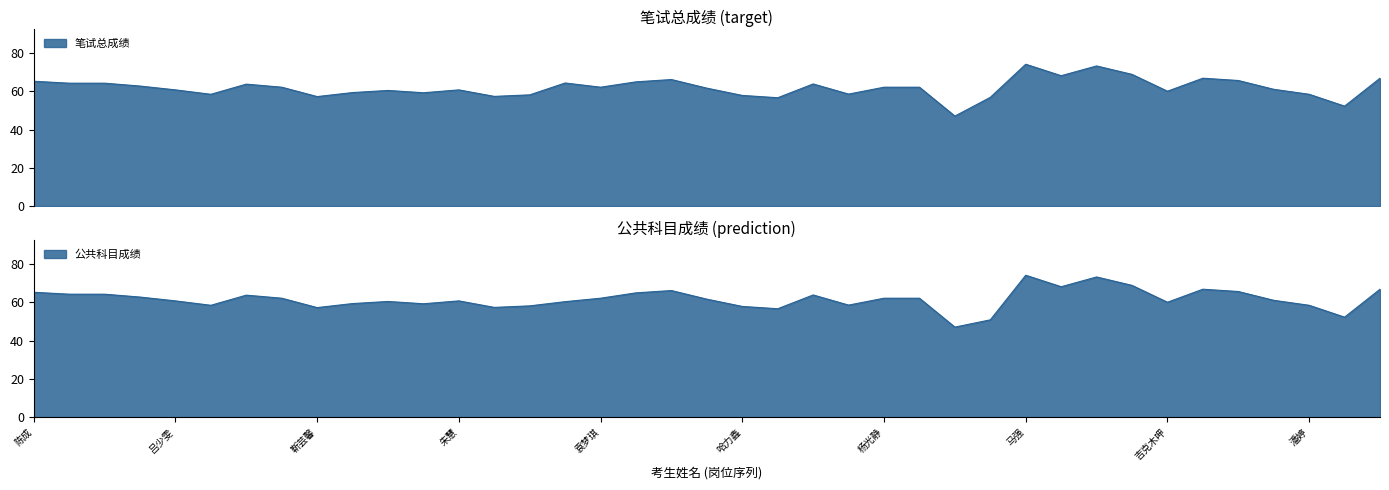

What is the label of the 33rd point from the left?

吉克木呷